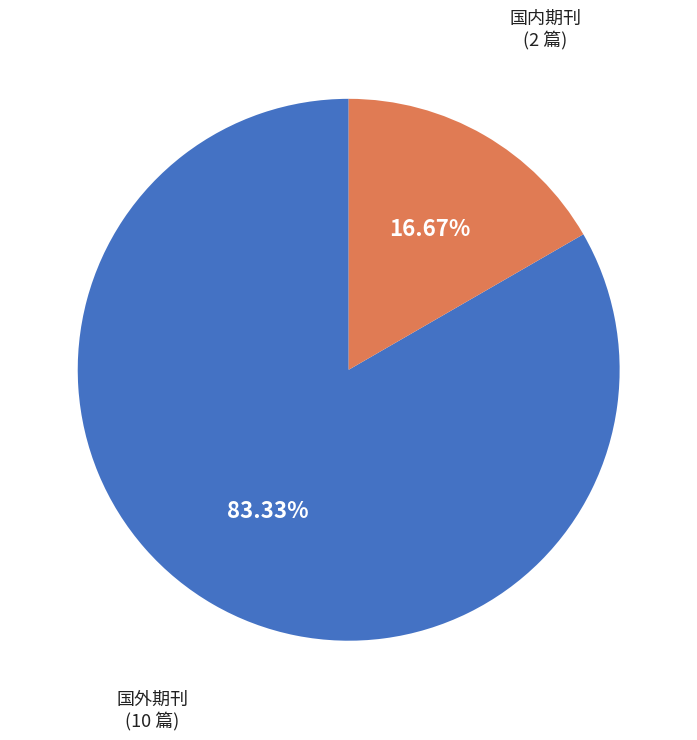

Approximately how many times larger is the value at 国外期刊 compared to 国内期刊?

5.0